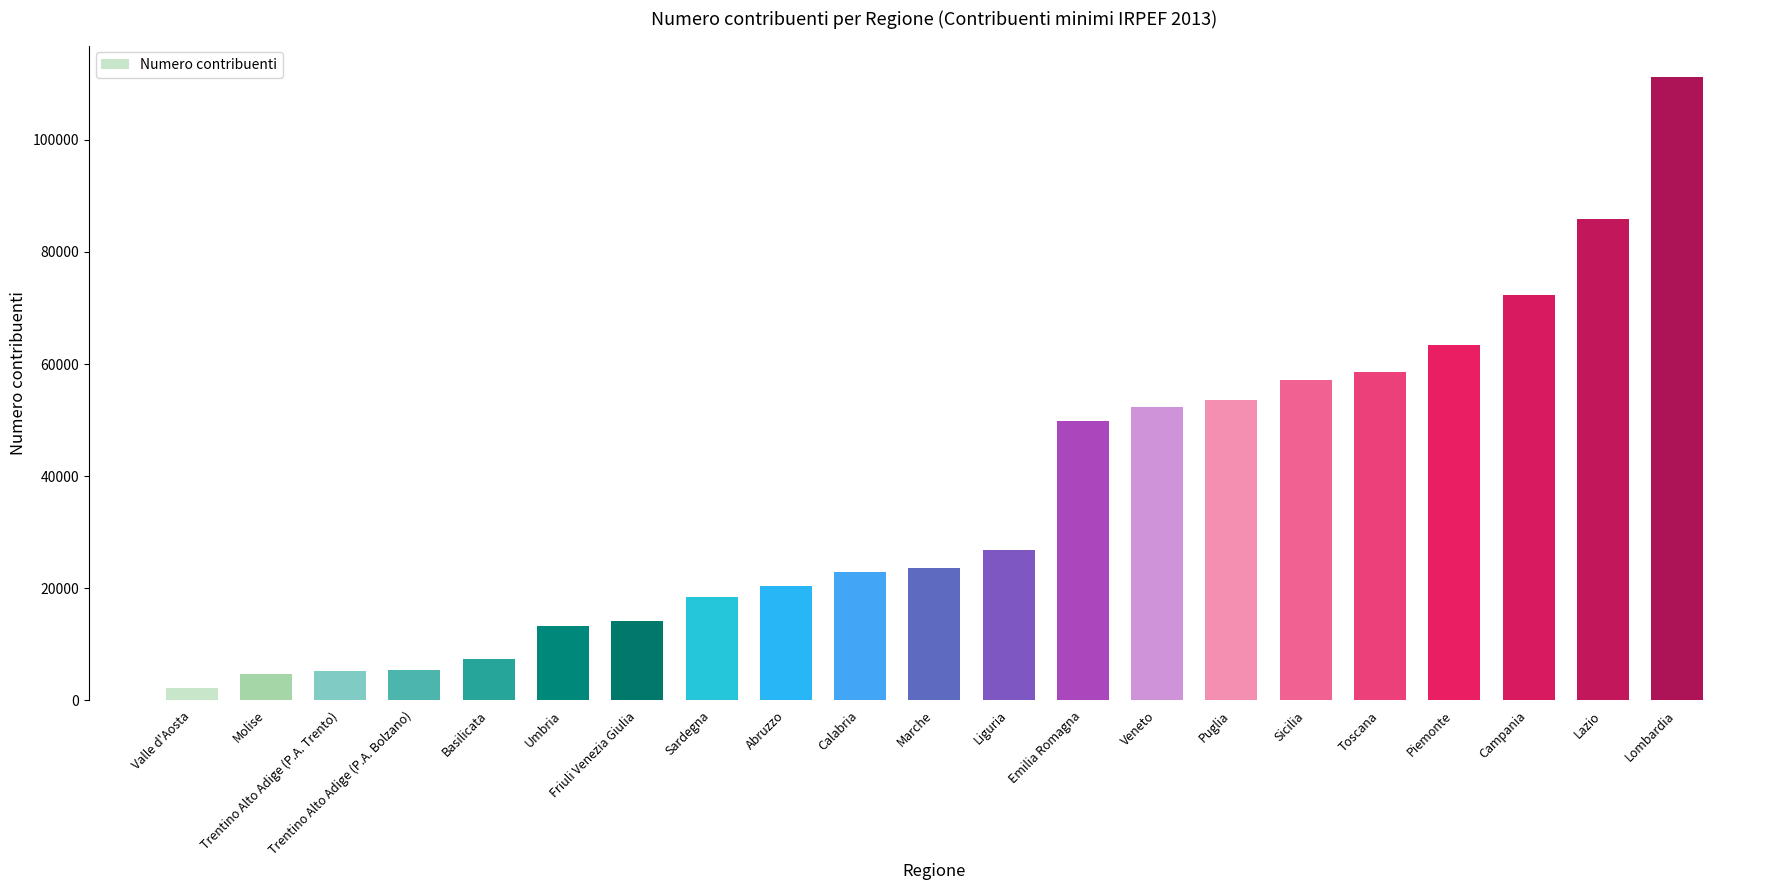

What is the label of the 18th bar from the left?

Piemonte